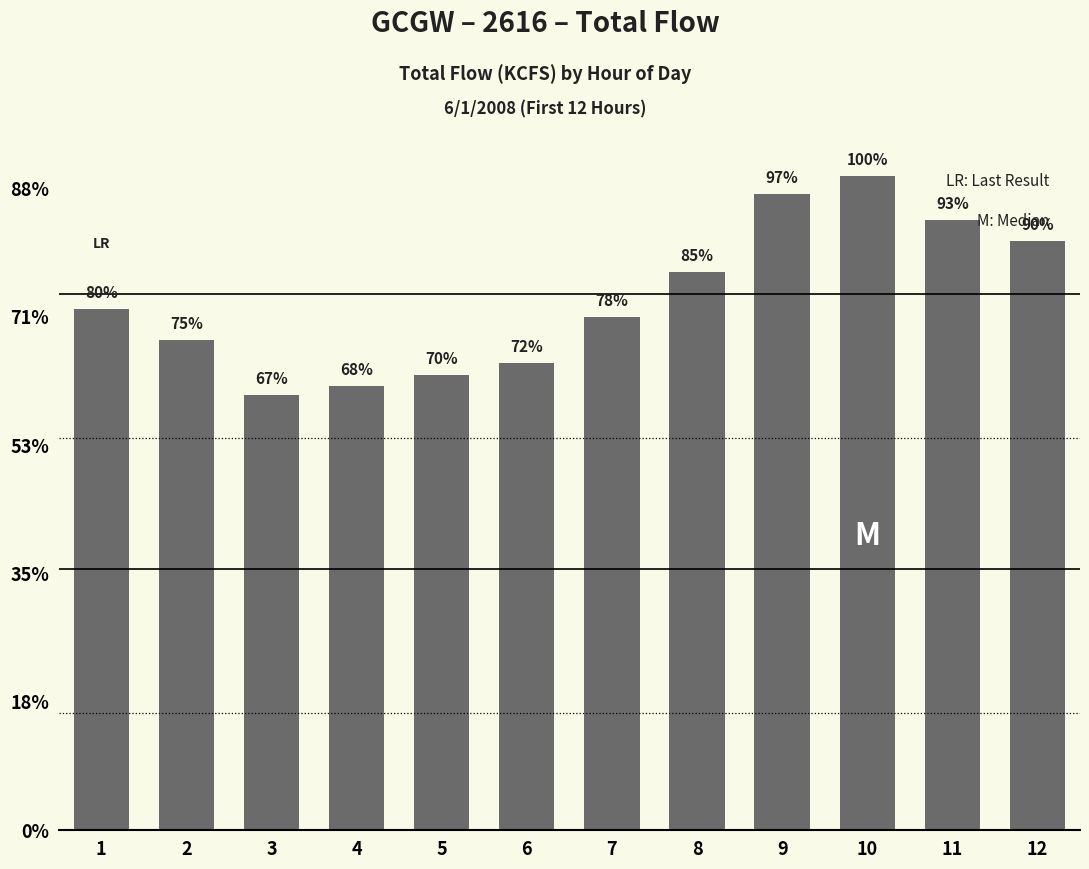

Reading left to right, transcribe all the data shown in this chart.

1=162.4	2=152.6	3=135.6	4=138.3	5=141.7	6=145.7	7=159.9	8=174.0	9=198.1	10=203.7	11=190.1	12=183.4